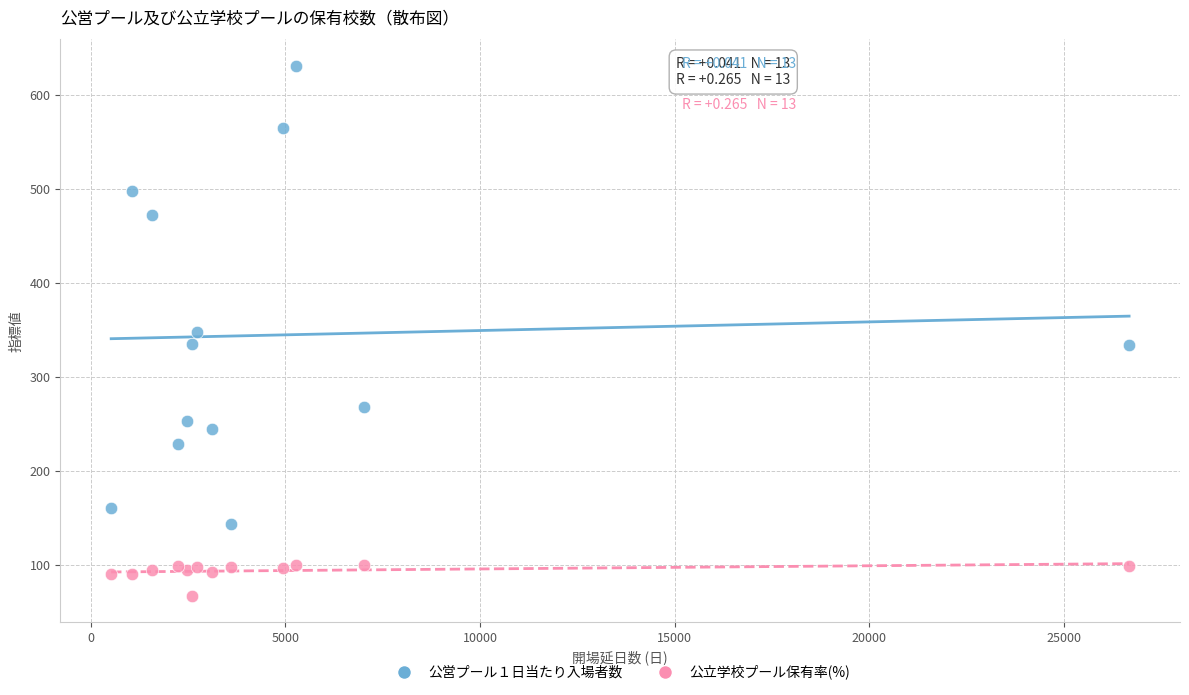

What is the X range (max minus min) for the scatter plot?

26158.0